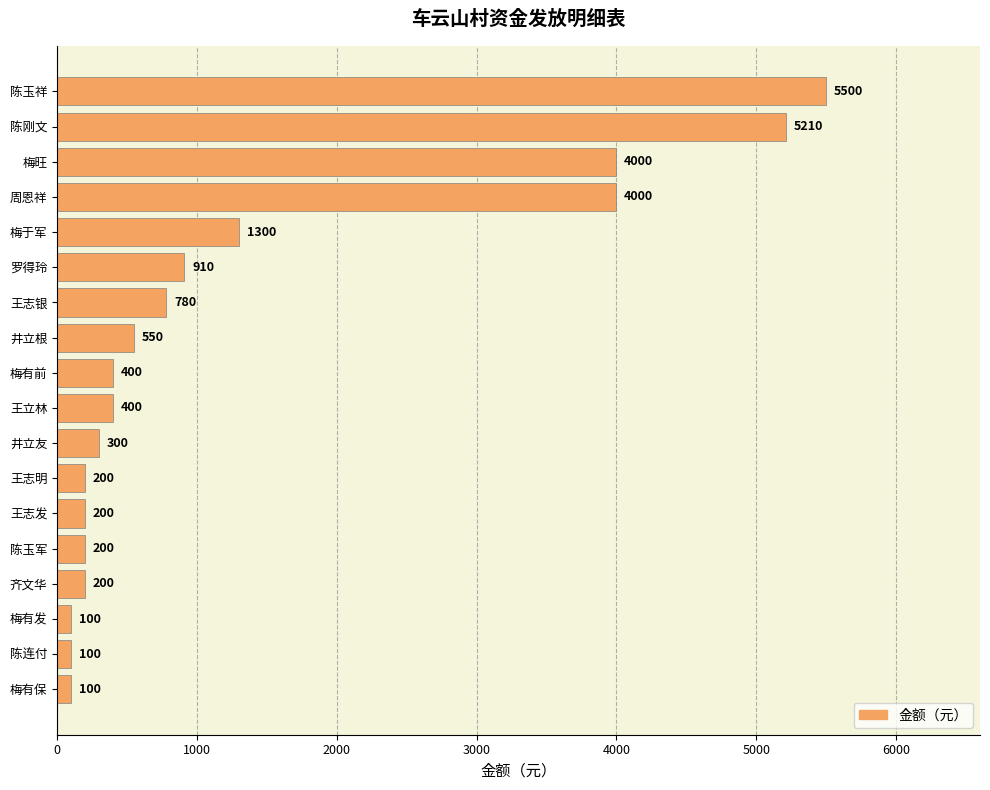

Read the value at 王志银.

780